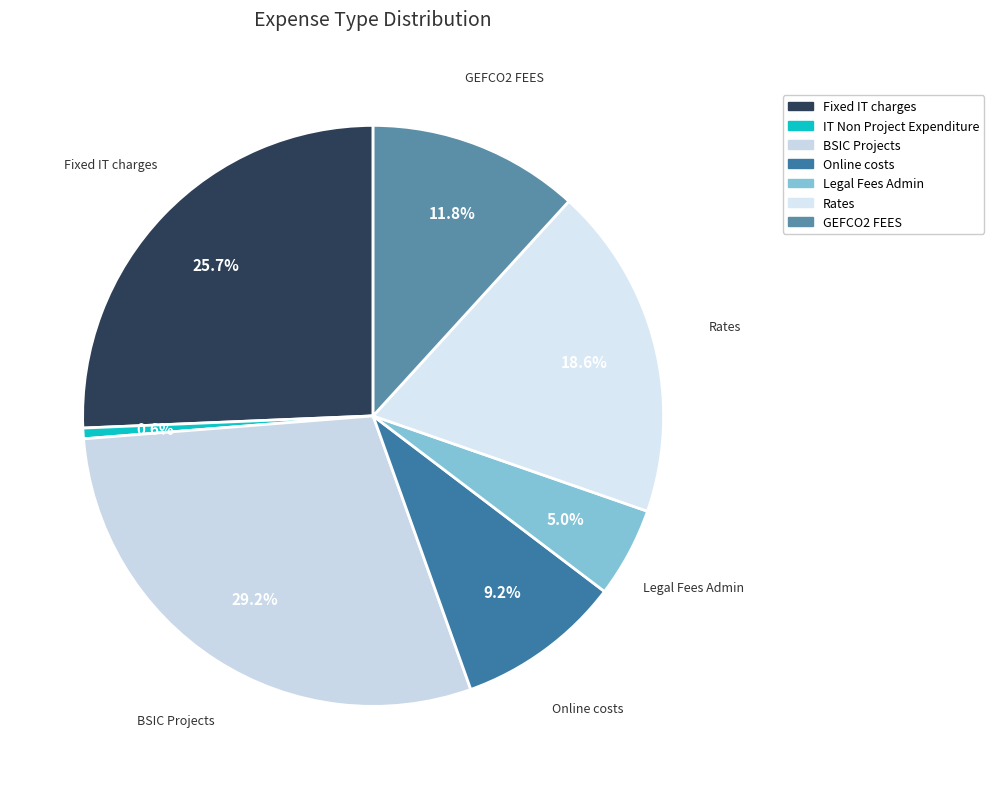

To the nearest percent, what percentage of the pie is Legal Fees Admin?

5%